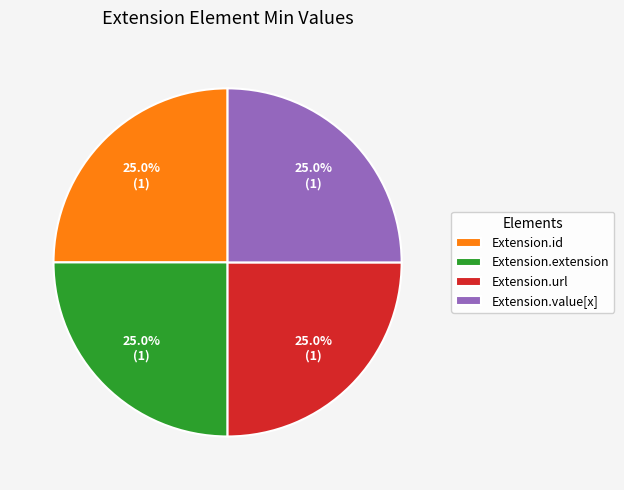

Does any single category account for the majority?

No